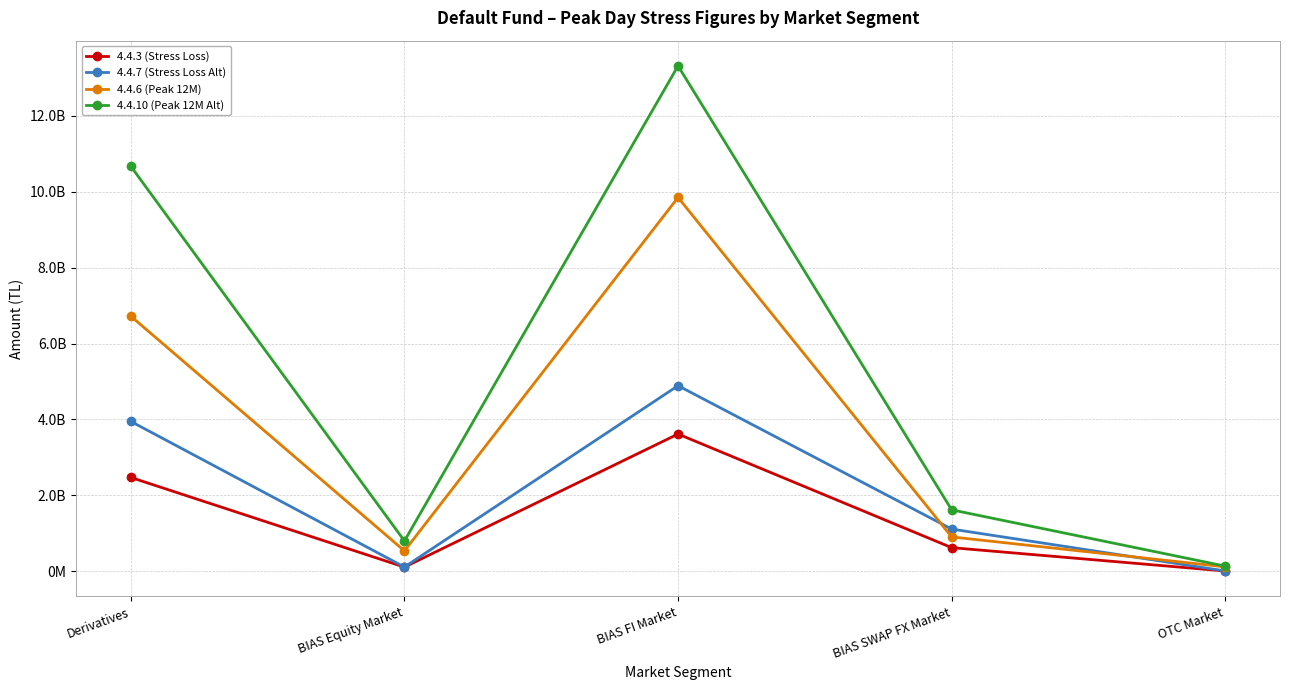

Does the chart display data point markers on the line(s)?

Yes